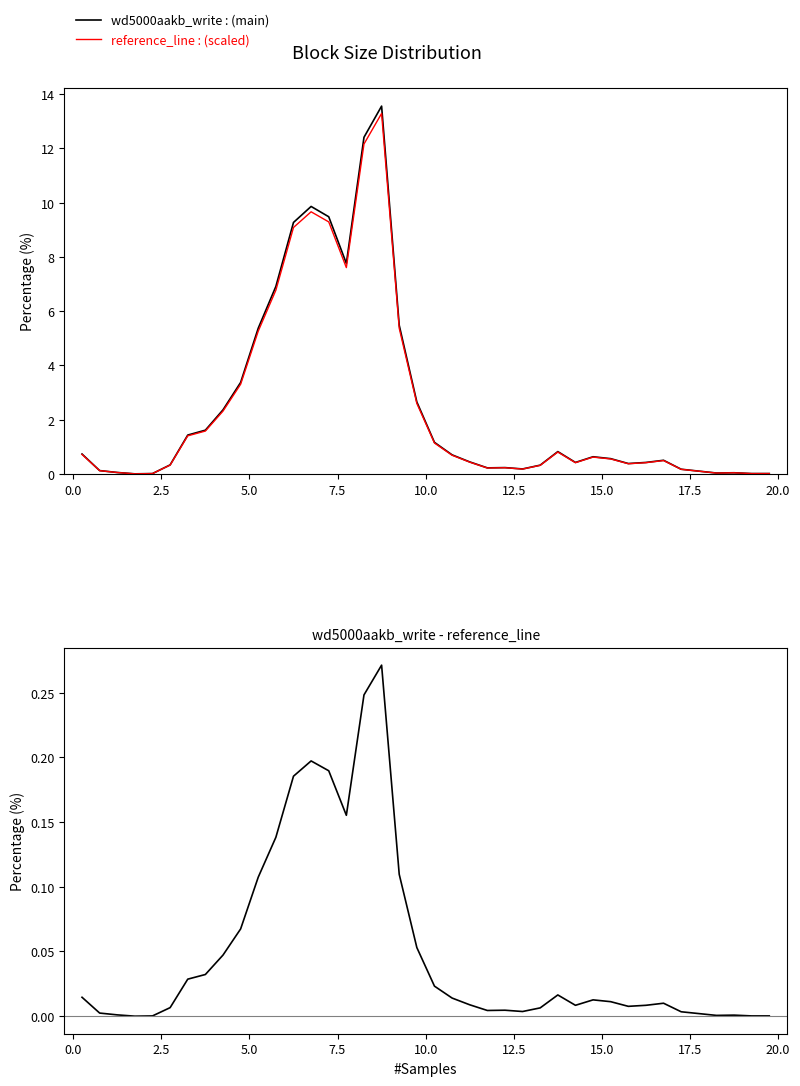

True or false: wd5000aakb_write and difference intersect in this chart.

False